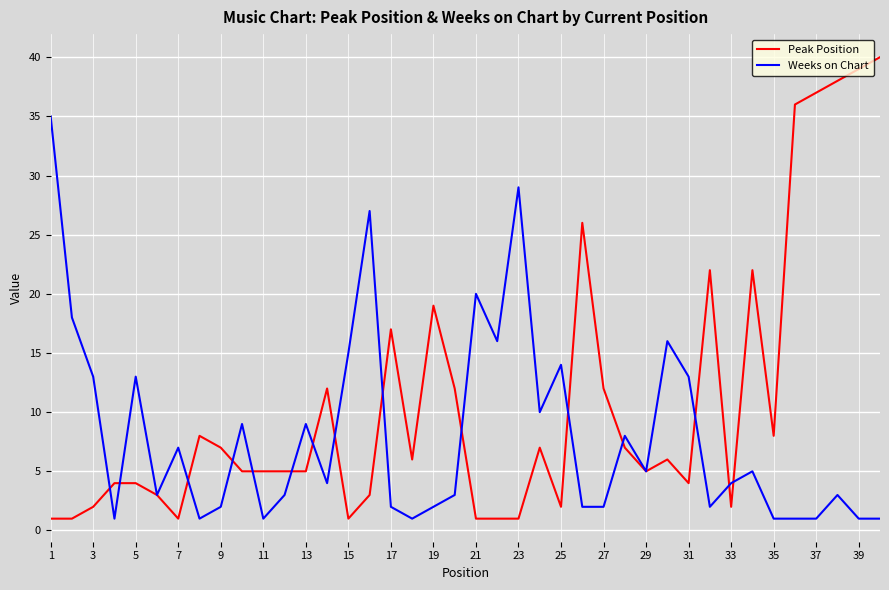

What is the highest value of the Weeks on Chart series?

35